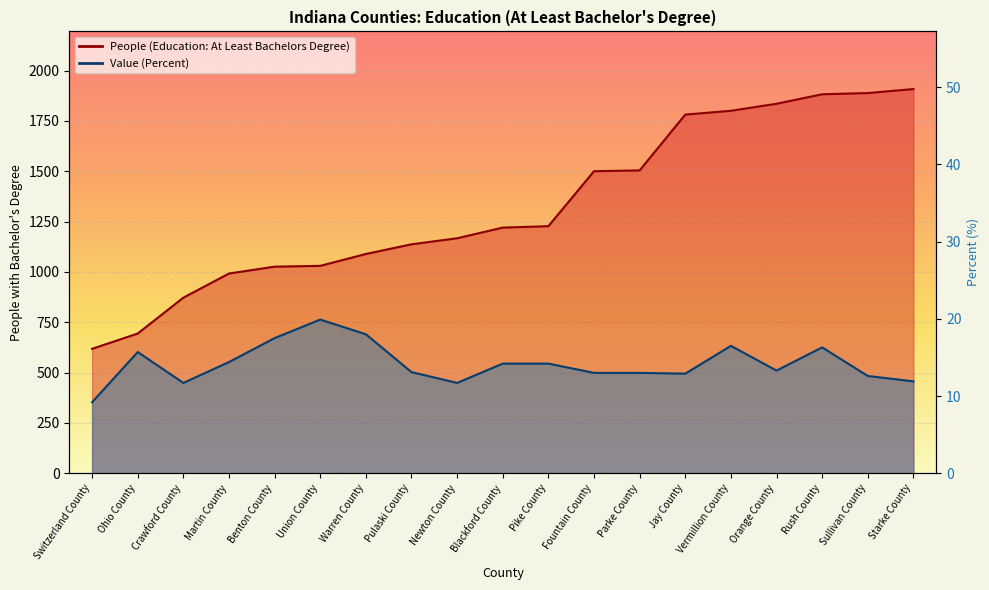

True or false: People (Education: At Least Bachelors Degree) has more than 1 interior local peaks.

False